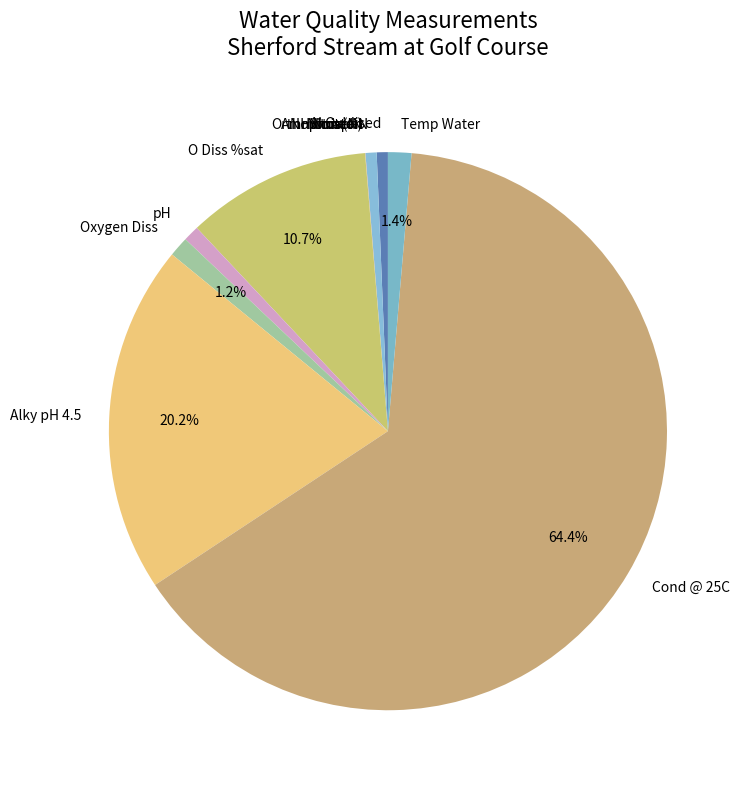

Between Temp Water and Alky pH 4.5, which is larger?

Alky pH 4.5